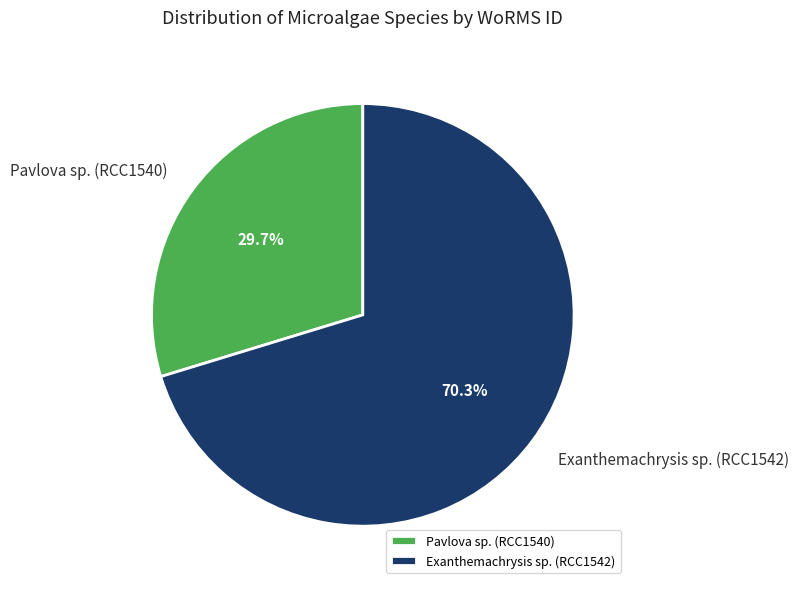

Which category has the smallest portion of the pie?

Pavlova sp. (RCC1540)